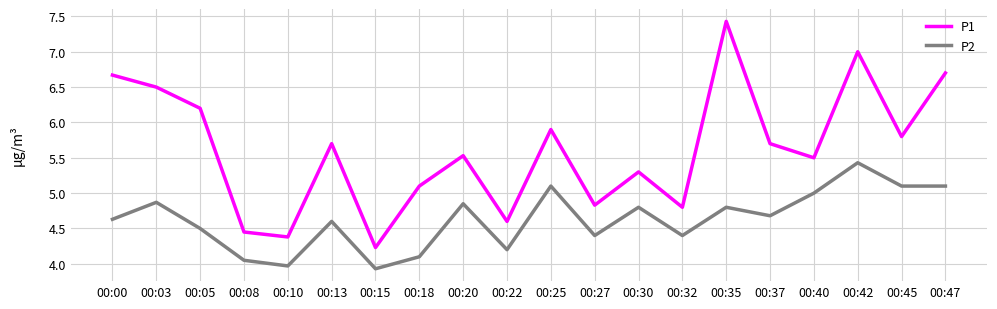

The P1 series shows 3.0 at 00:42. True or false?

False